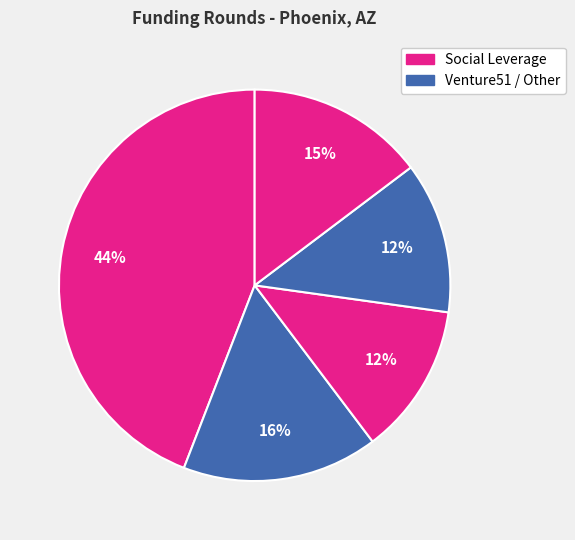

To the nearest percent, what is the difference between the largest and smallest slice percentages?

32%